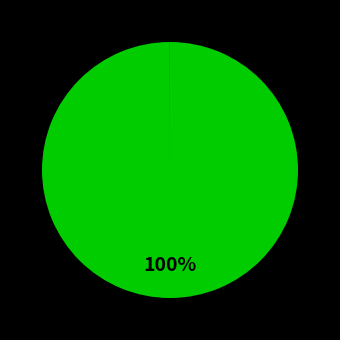

How many segments does this pie chart have?

4